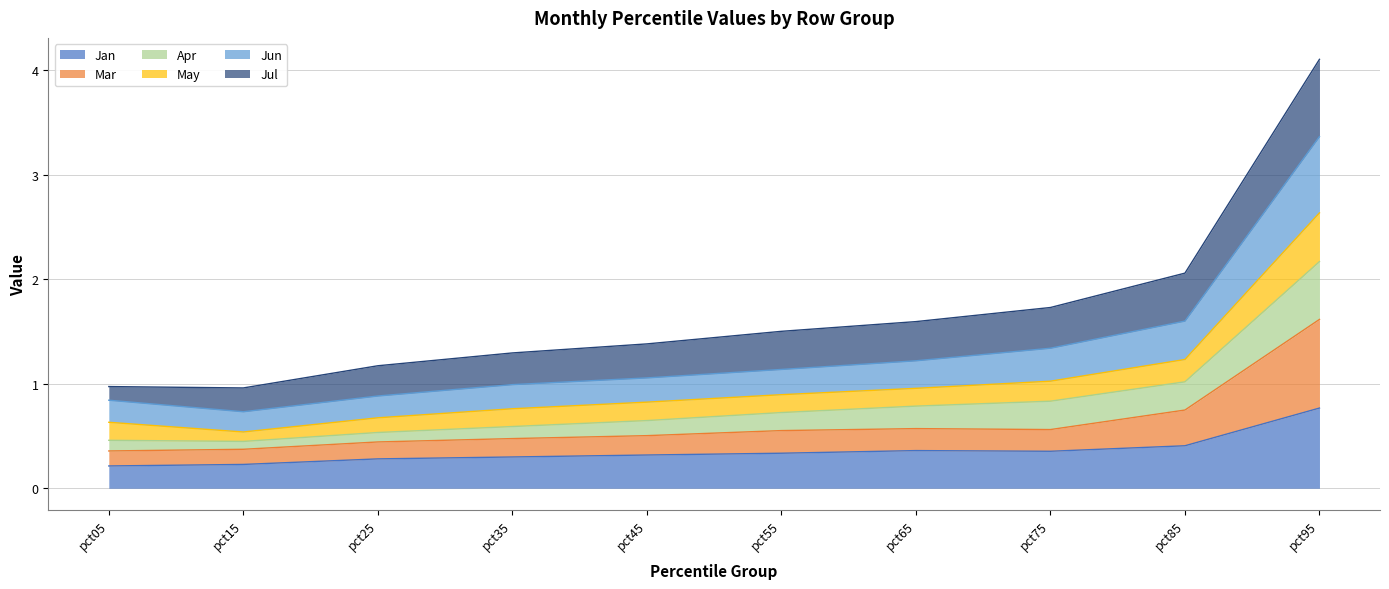

True or false: Jun has a value of 1.5 at pct05.

False